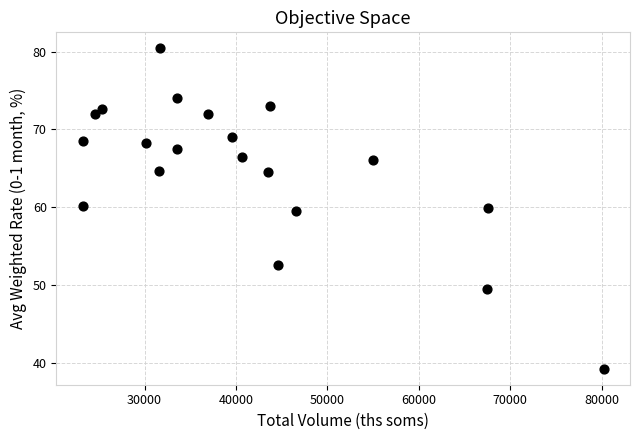

What is the range of Y values (max minus min)?

41.2